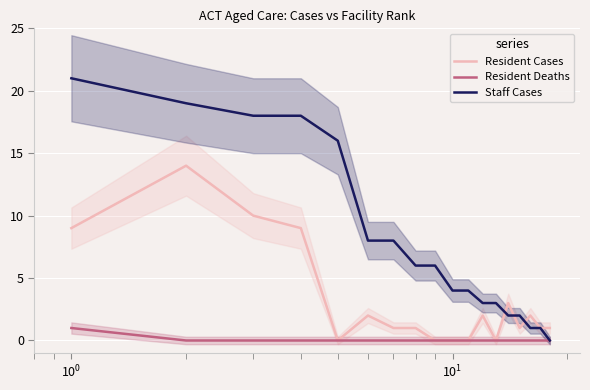

Reading right to left, list all the values displayed in this chart.

Resident Cases: 1	1	2	1	3	0	2	0	0	0	1	1	2	0	9	10	14	9
Resident Deaths: 0	0	0	0	0	0	0	0	0	0	0	0	0	0	0	0	0	1
Staff Cases: 0	1	1	2	2	3	3	4	4	6	6	8	8	16	18	18	19	21